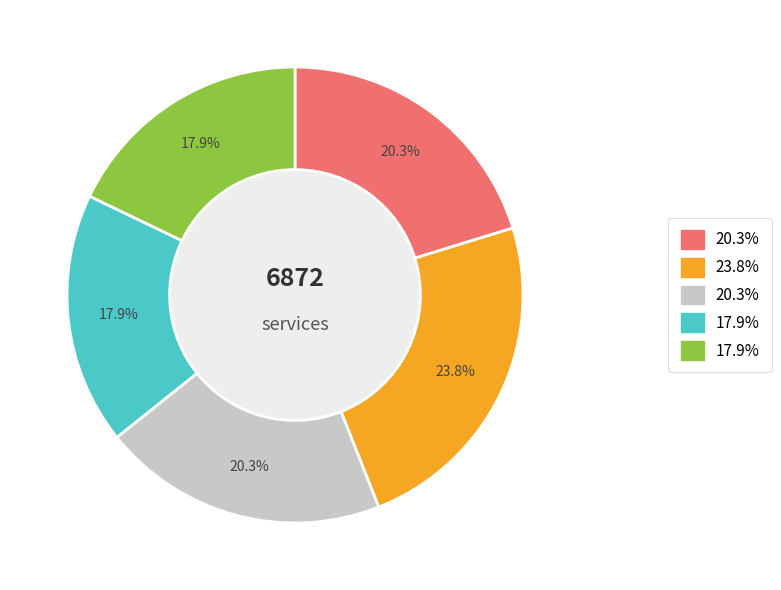

Does any single category account for the majority?

No